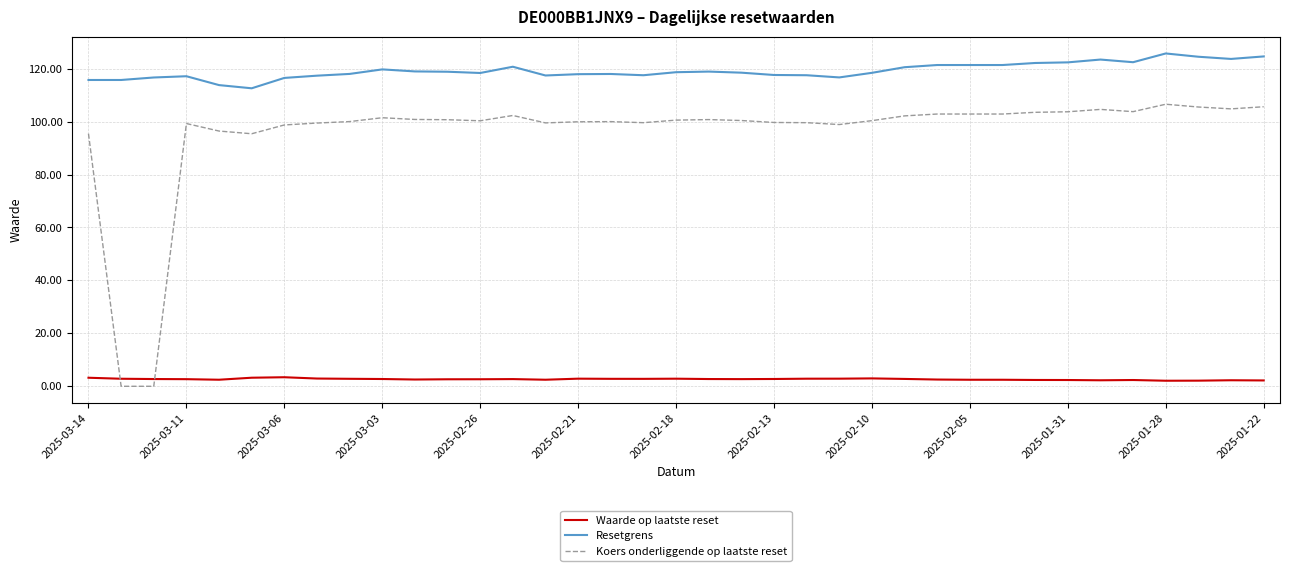

Which series has the widest spread of values?

Koers onderliggende op laatste reset